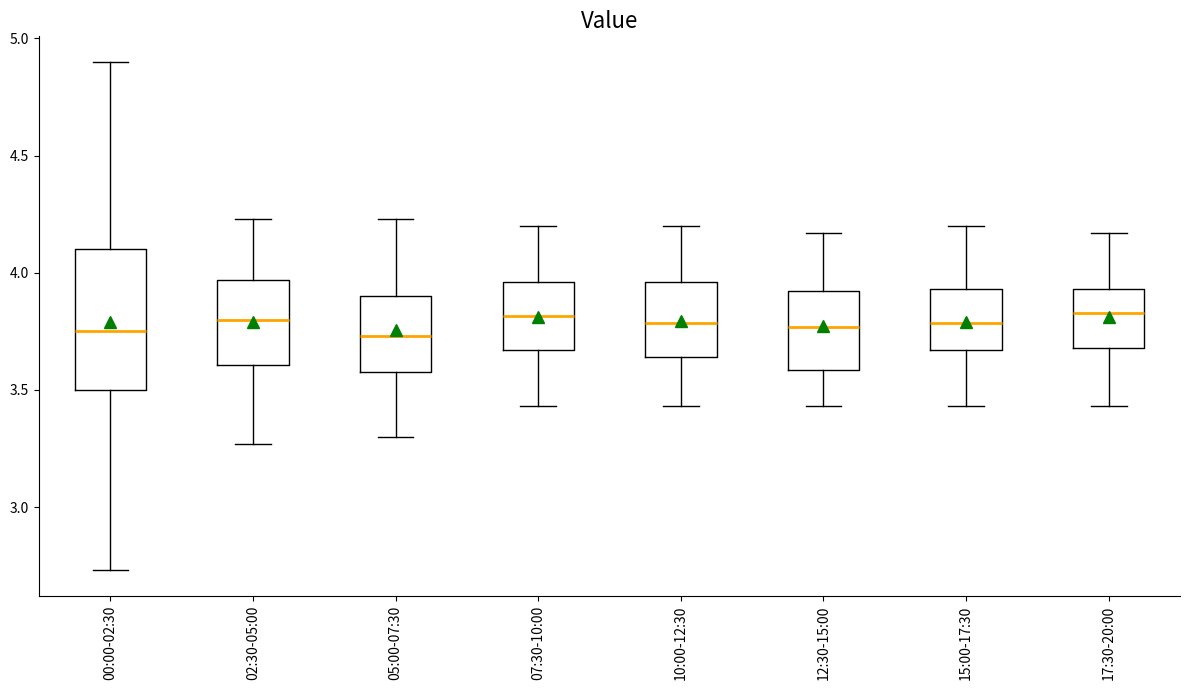

Reading left to right, transcribe this box plot: for each box, give where its median line is, the range the box spans, and where its two whiskers end, as read against the y-axis. The values are not printed on the chart, so give them approximately, as read against the axis.

00:00-02:30: median 3.75, box 3.50 to 4.10, whiskers 2.75 to 4.90
02:30-05:00: median 3.80, box 3.60 to 3.95, whiskers 3.25 to 4.25
05:00-07:30: median 3.75, box 3.60 to 3.90, whiskers 3.30 to 4.25
07:30-10:00: median 3.80, box 3.65 to 3.95, whiskers 3.45 to 4.20
10:00-12:30: median 3.80, box 3.65 to 3.95, whiskers 3.45 to 4.20
12:30-15:00: median 3.75, box 3.60 to 3.90, whiskers 3.45 to 4.15
15:00-17:30: median 3.80, box 3.65 to 3.95, whiskers 3.45 to 4.20
17:30-20:00: median 3.85, box 3.70 to 3.95, whiskers 3.45 to 4.15